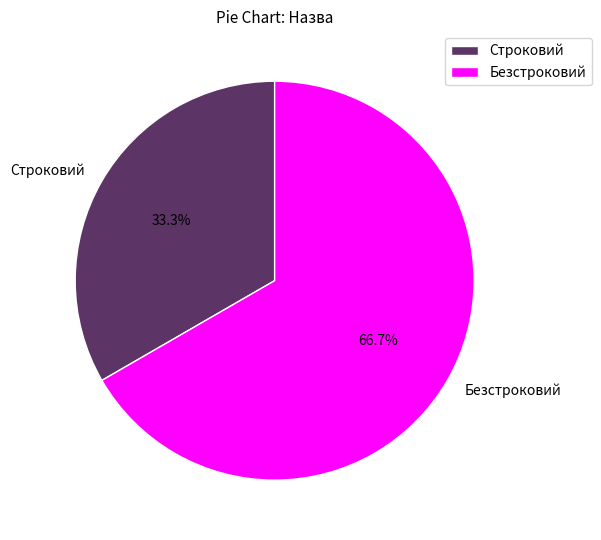

What percentage is the Строковий slice, to the nearest percent?

33%